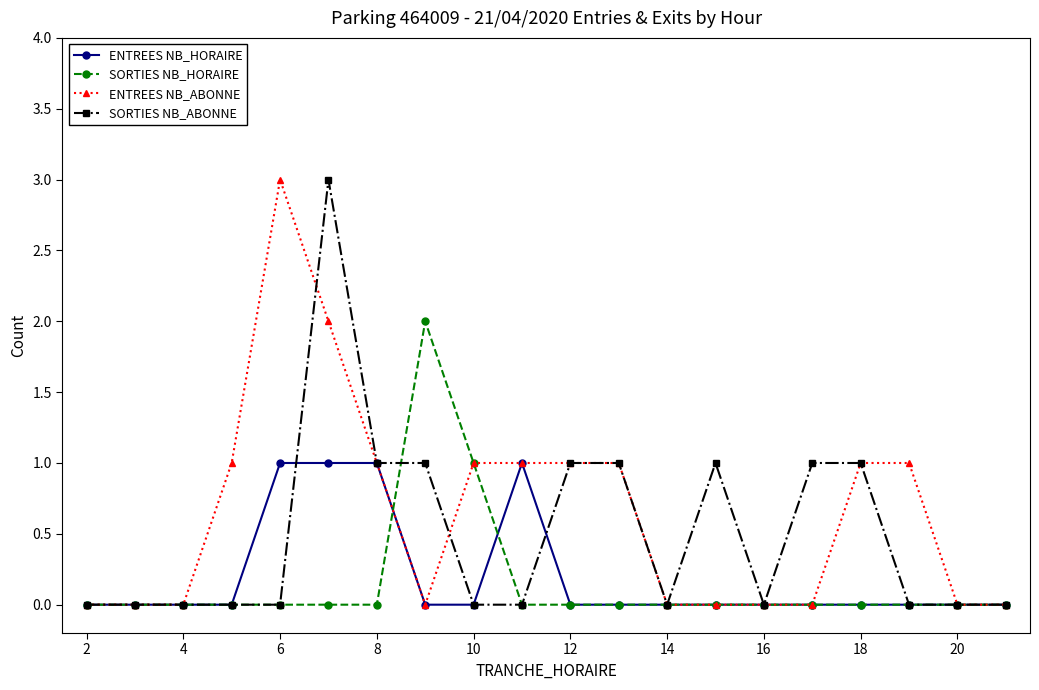

True or false: SORTIES NB_HORAIRE has more than 0 points higher than both neighbors.

True